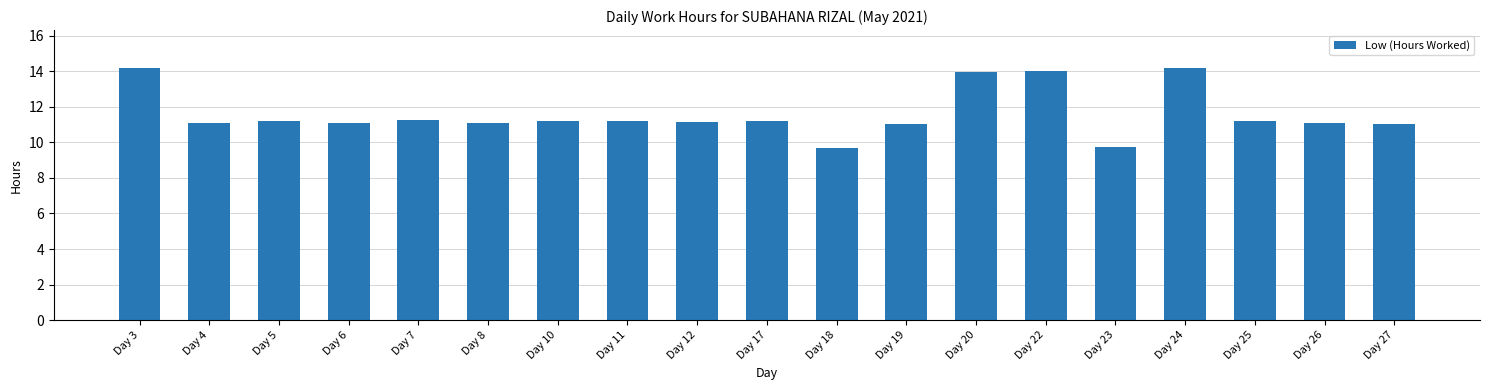

What is the value of the 1st bar from the left?

14.2